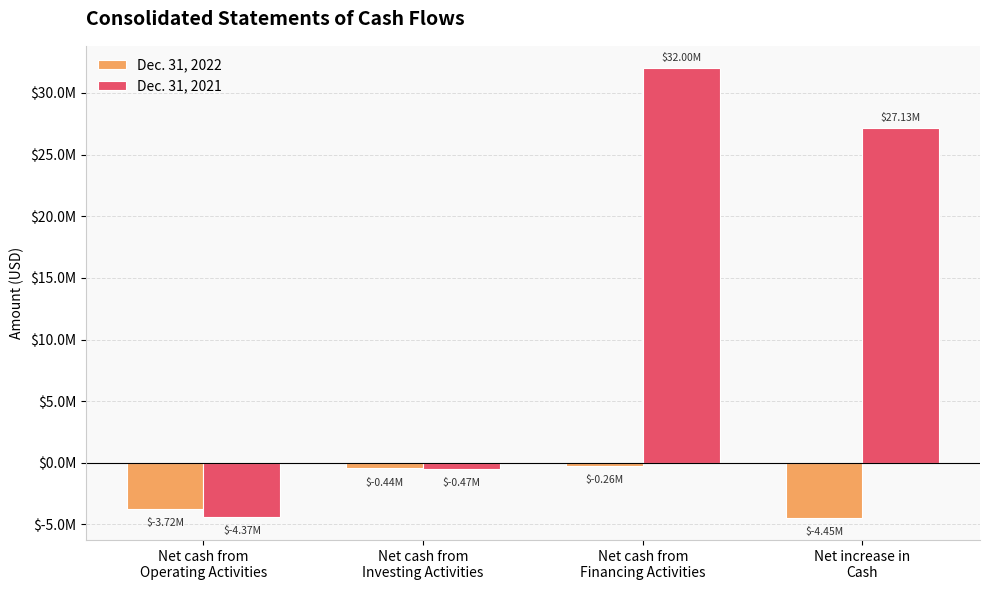

What is the approximate value of Dec. 31, 2022 at Net cash from
Operating Activities, to the nearest 10?

-3721000